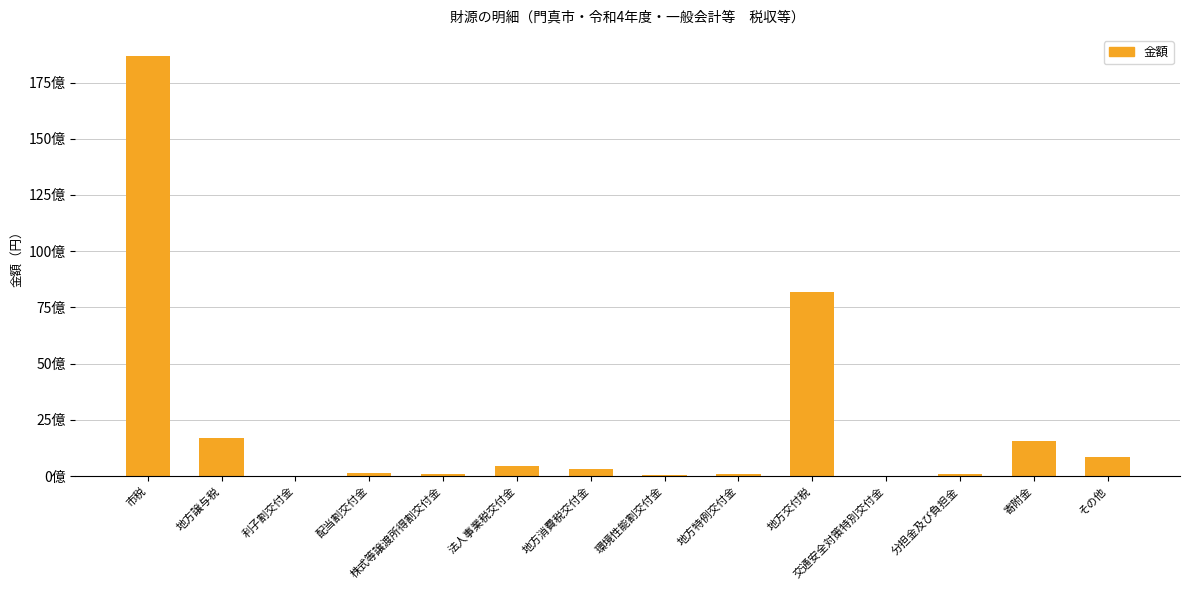

What is the difference between the values at 交通安全対策特別交付金 and 株式等譲渡所得割交付金?

66127000